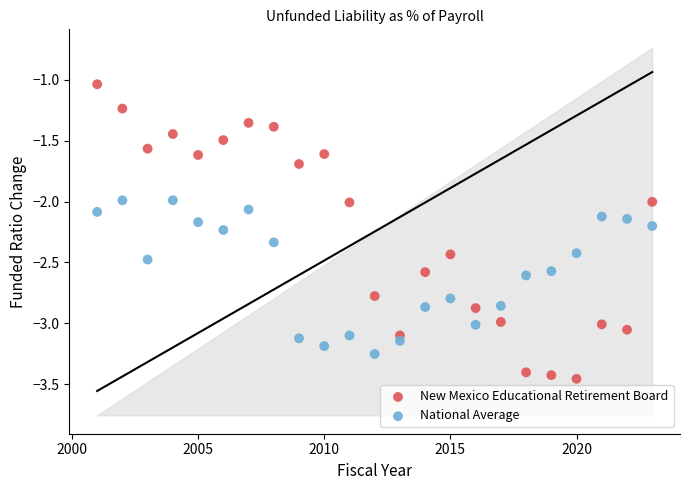

Across all data points, what is the range of Y values (max minus min)?

2.4